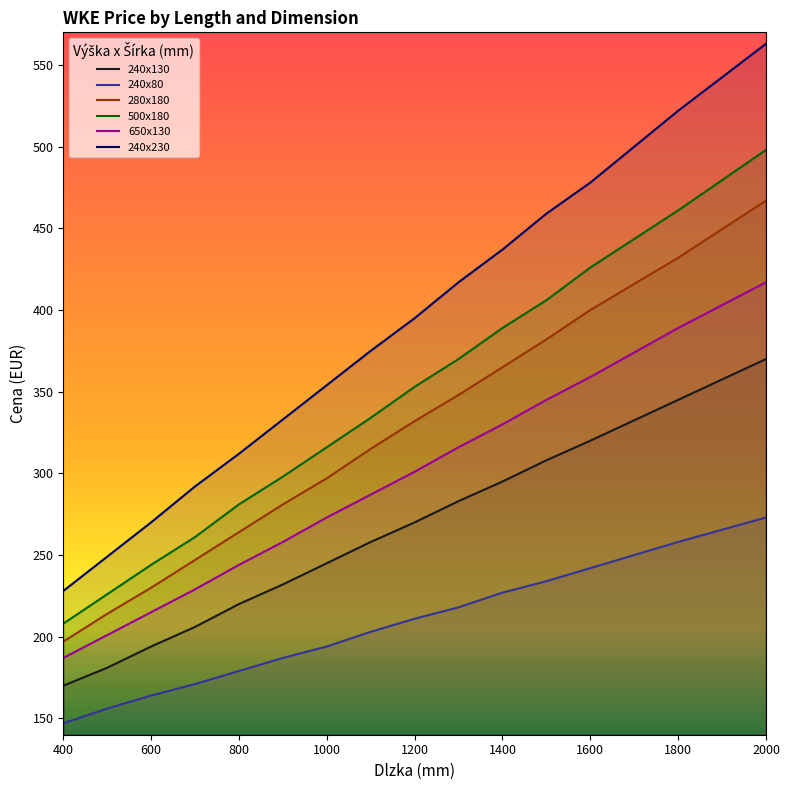

Where does the 240x130 series first go above 258?

1200